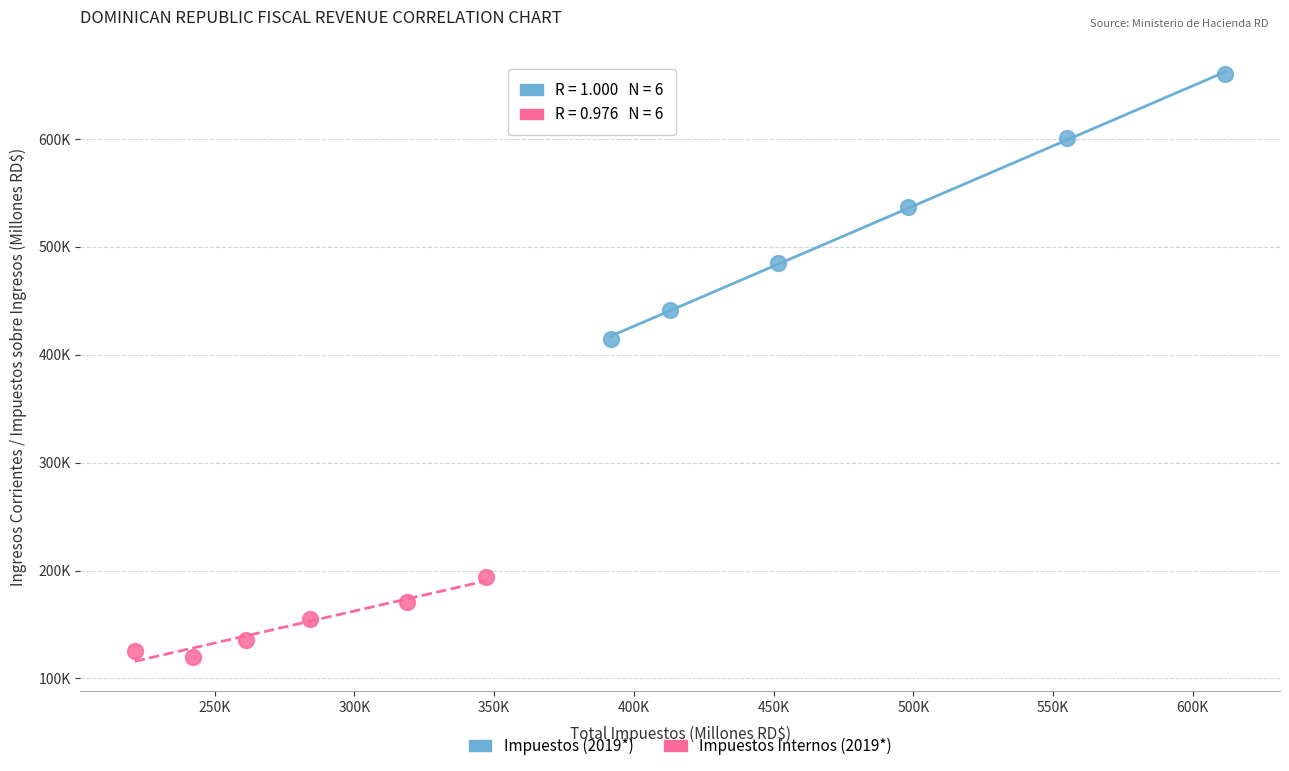

Which series has the widest spread of Y values?

Impuestos (2019*)